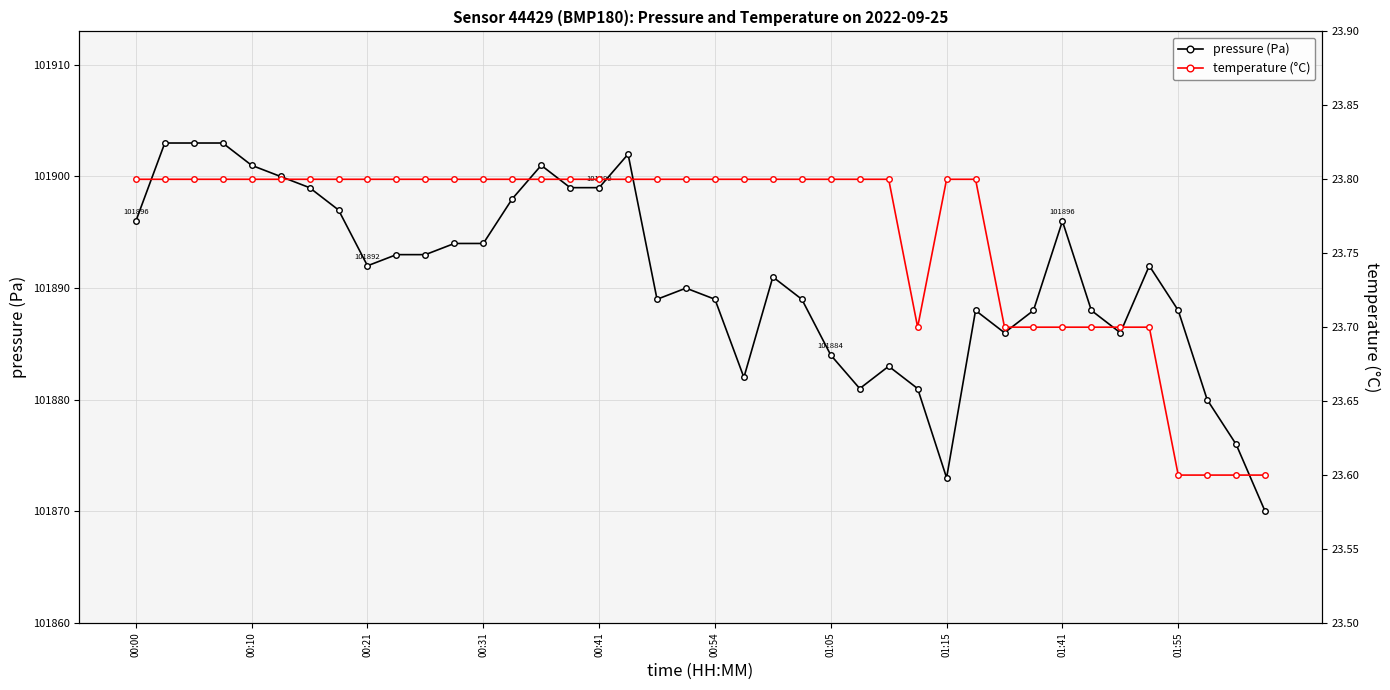

Does the chart have visible grid lines?

Yes